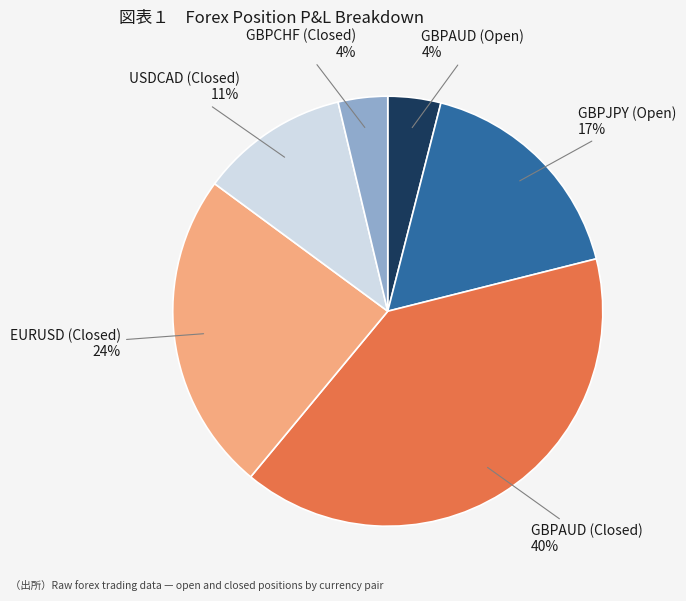

True or false: EURUSD (Closed) accounts for 24% of the total.

True